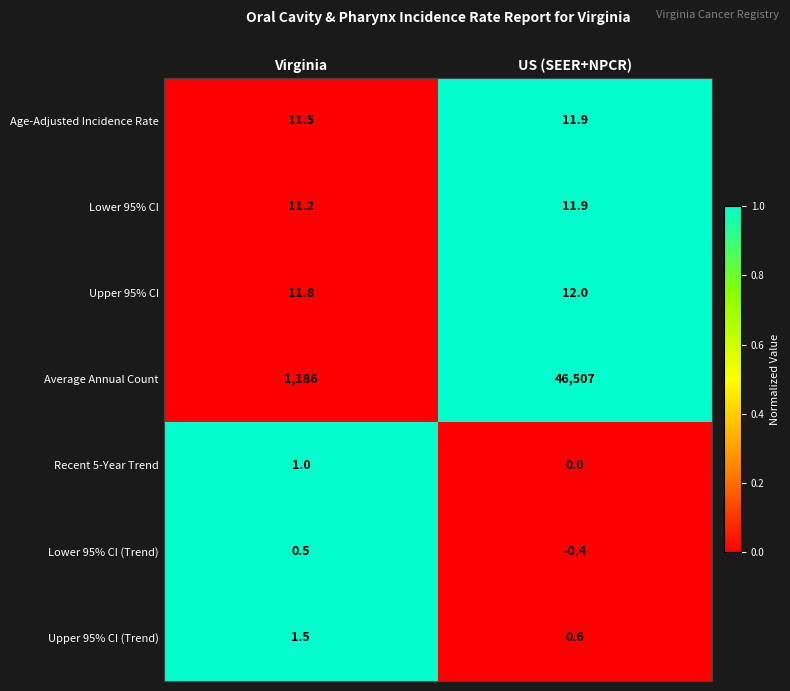

What is the total value across all series at Virginia?

1223.5